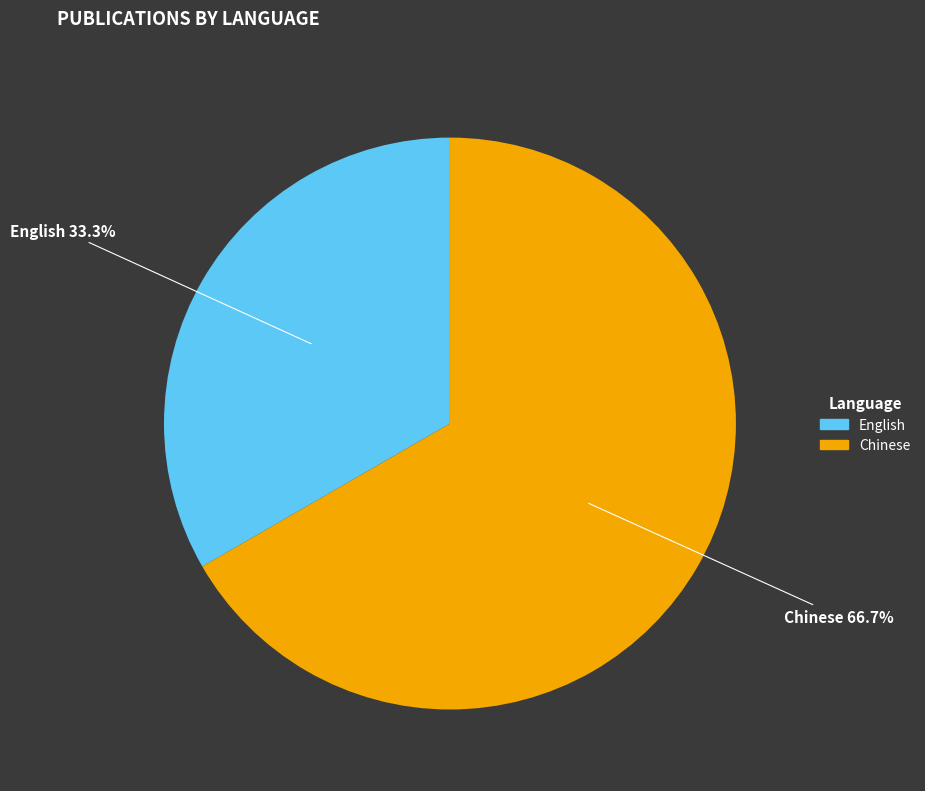

Is there a majority slice in this chart?

Yes